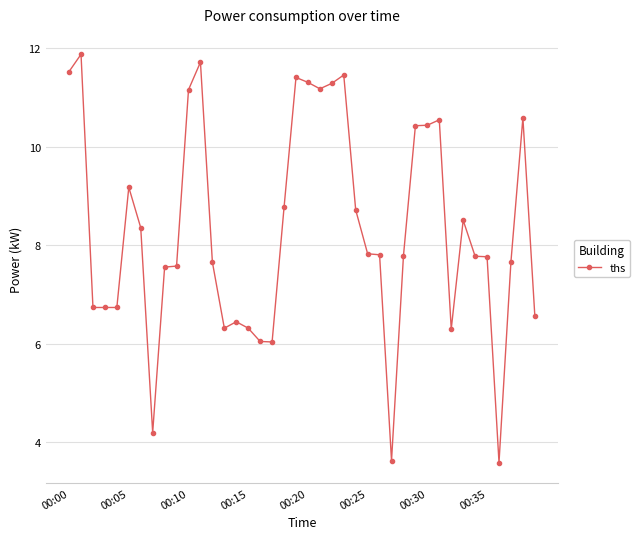

What is the average value?

8.3